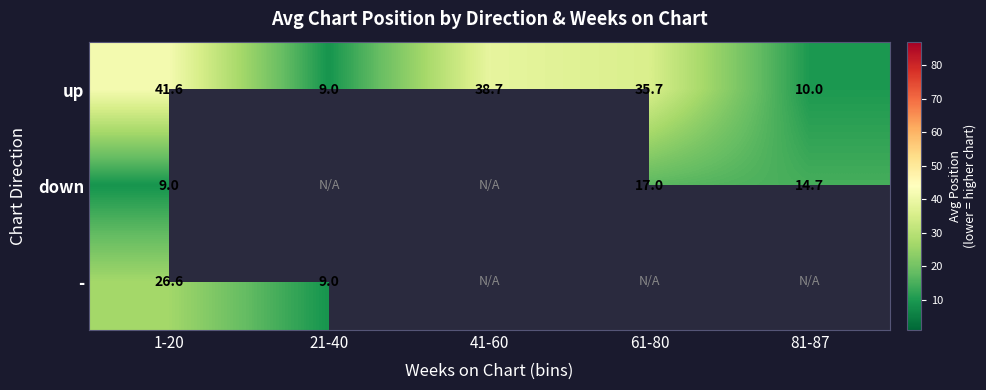

At 1-20, list the series in order from largest to smallest.

up, -, down